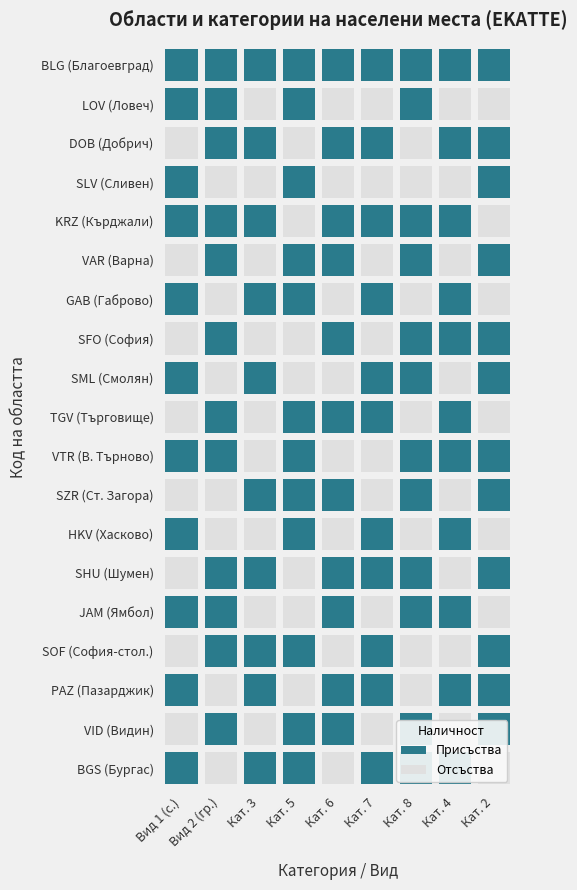

What is the maximum value shown in the chart?

3